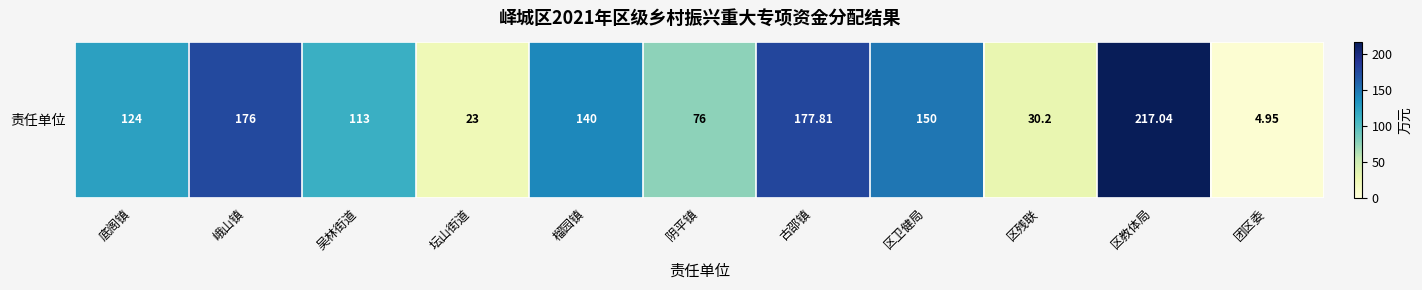

What is the change in value from 底阁镇 to 吴林街道?

-11.0